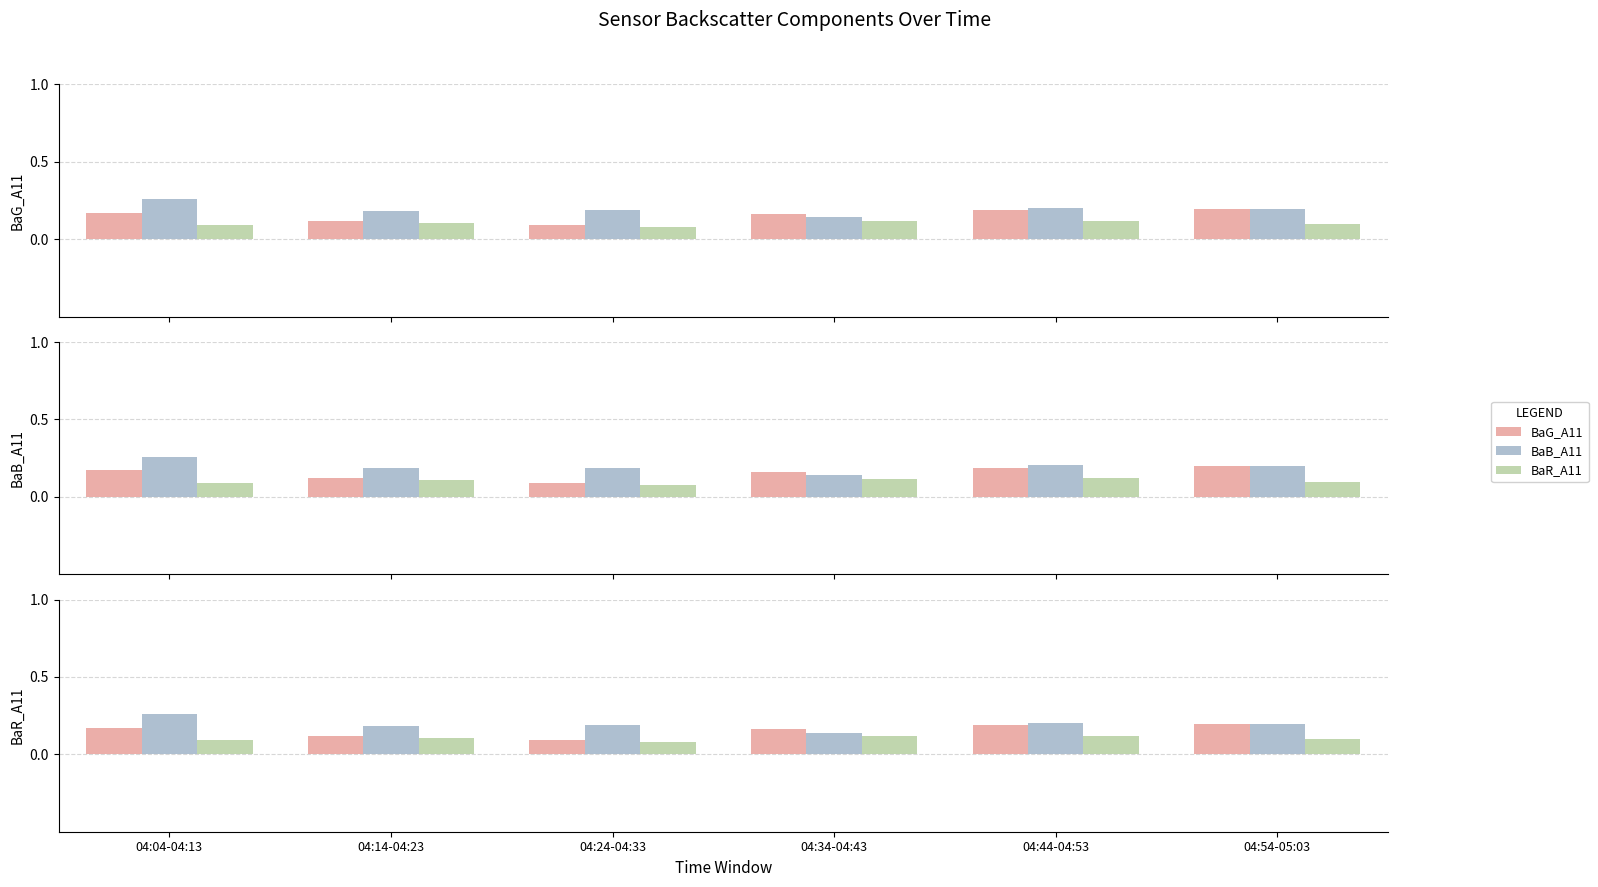

Reading left to right, list all the values displayed in this chart.

BaG_A11: 0.2	0.1	0.1	0.2	0.2	0.2
BaB_A11: 0.3	0.2	0.2	0.1	0.2	0.2
BaR_A11: 0.1	0.1	0.1	0.1	0.1	0.1